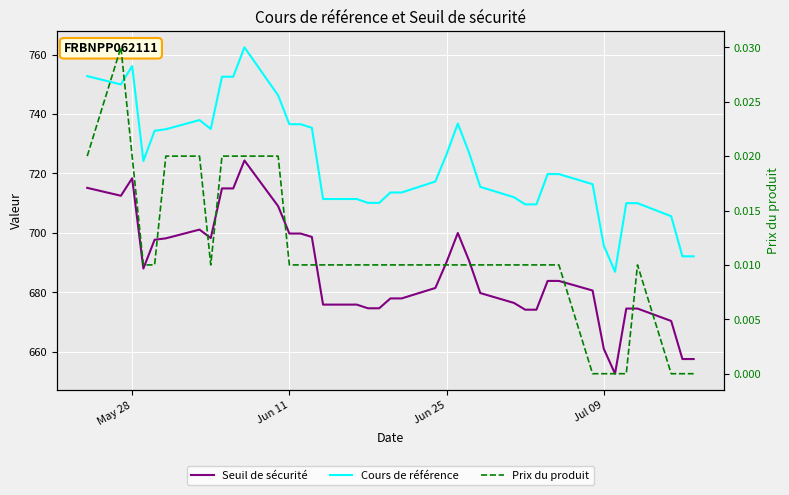

Which series has the largest range (max minus min)?

Cours de référence